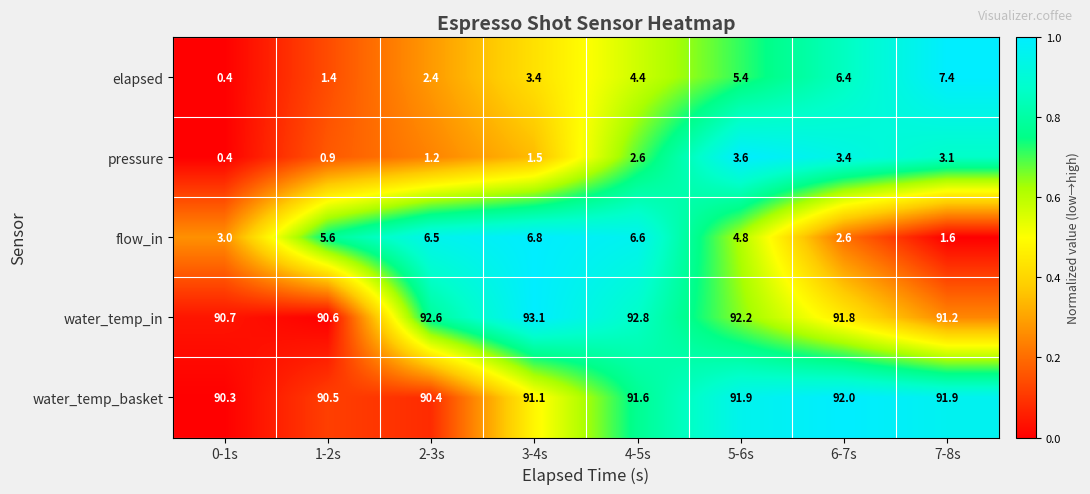

What is the total value across all series at 3-4s?

195.9